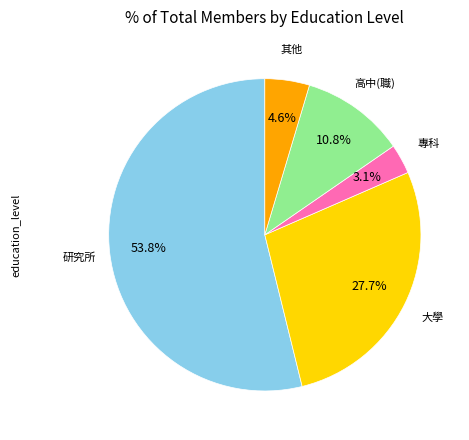

To the nearest percent, what percentage of the pie is 專科?

3%